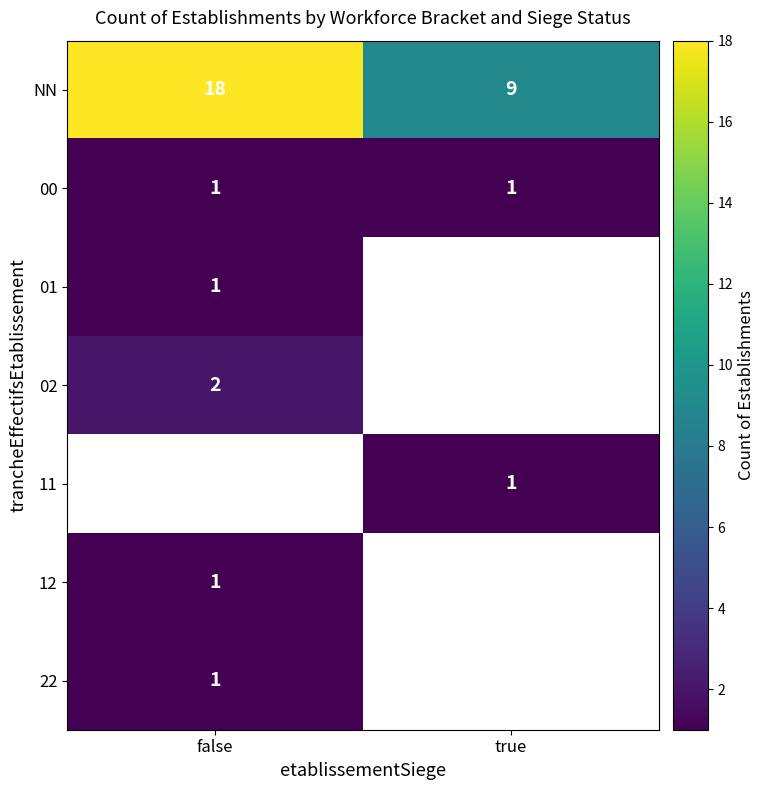

Which category has the lowest value across all series?

false